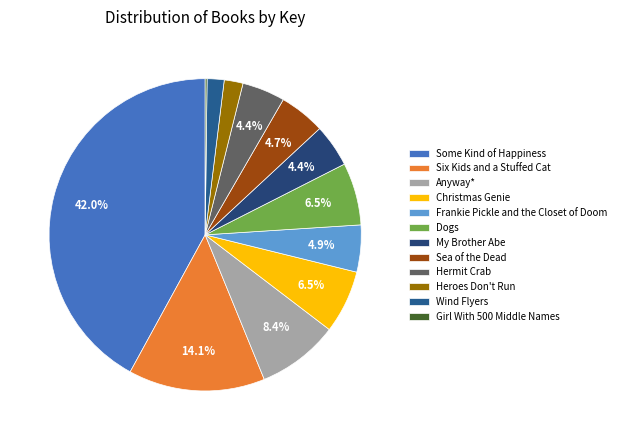

To the nearest percent, what portion does Some Kind of Happiness represent?

42%